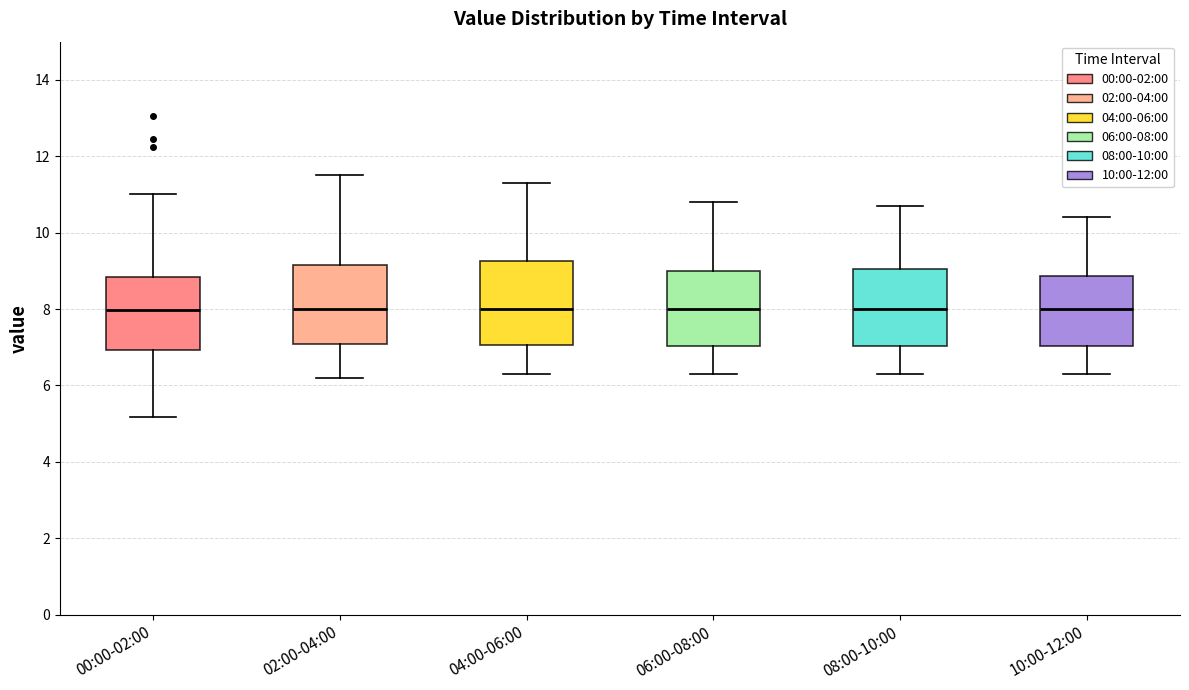

Reading left to right, read every box against the y-axis: the position of its median line, the range the box covers, and the ends of its whiskers. The values are not printed on the chart, so give them approximately, as read against the axis.

00:00-02:00: median 8.0, box 7.0 to 8.8, whiskers 5.2 to 11.0
02:00-04:00: median 8.0, box 7.0 to 9.2, whiskers 6.2 to 11.6
04:00-06:00: median 8.0, box 7.0 to 9.2, whiskers 6.4 to 11.4
06:00-08:00: median 8.0, box 7.0 to 9.0, whiskers 6.4 to 10.8
08:00-10:00: median 8.0, box 7.0 to 9.0, whiskers 6.4 to 10.8
10:00-12:00: median 8.0, box 7.0 to 8.8, whiskers 6.4 to 10.4